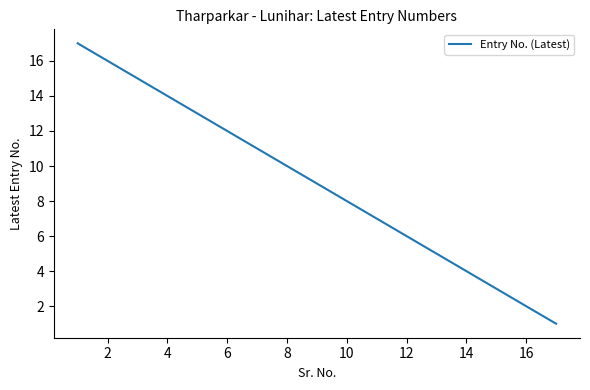

What is the difference between the maximum and minimum values?

16